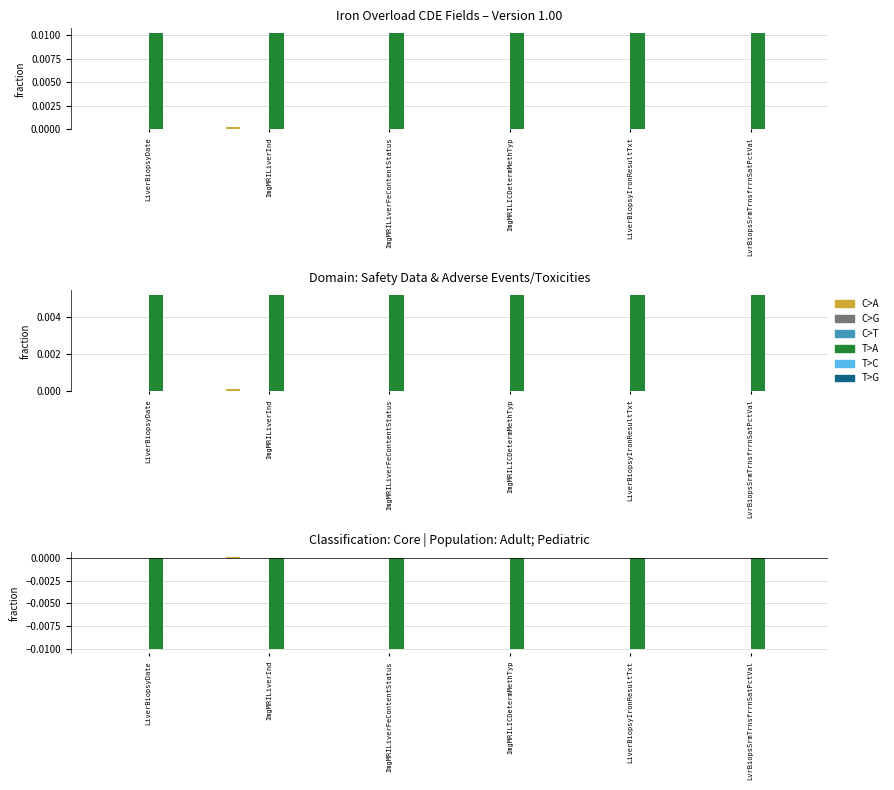

Which series changed the most between ImgMRILiverInd and LvrBiopsSrmTrnsfrrnSatPctVal?

C>A